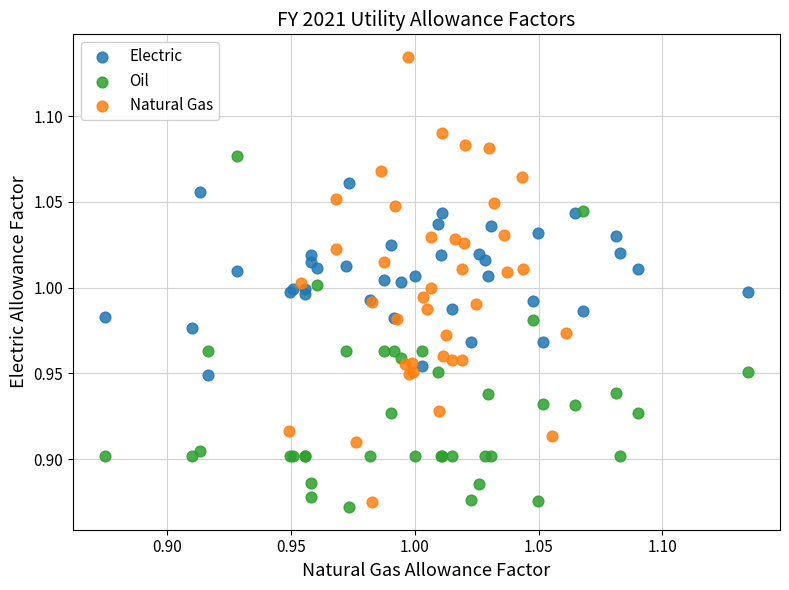

Which series has the largest Y range (max minus min)?

Natural Gas